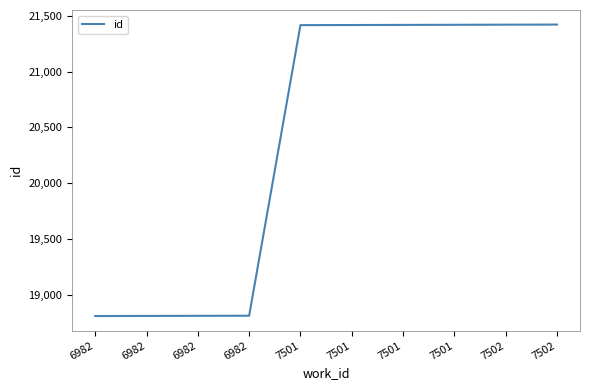

Does the chart display data point markers on the line(s)?

No